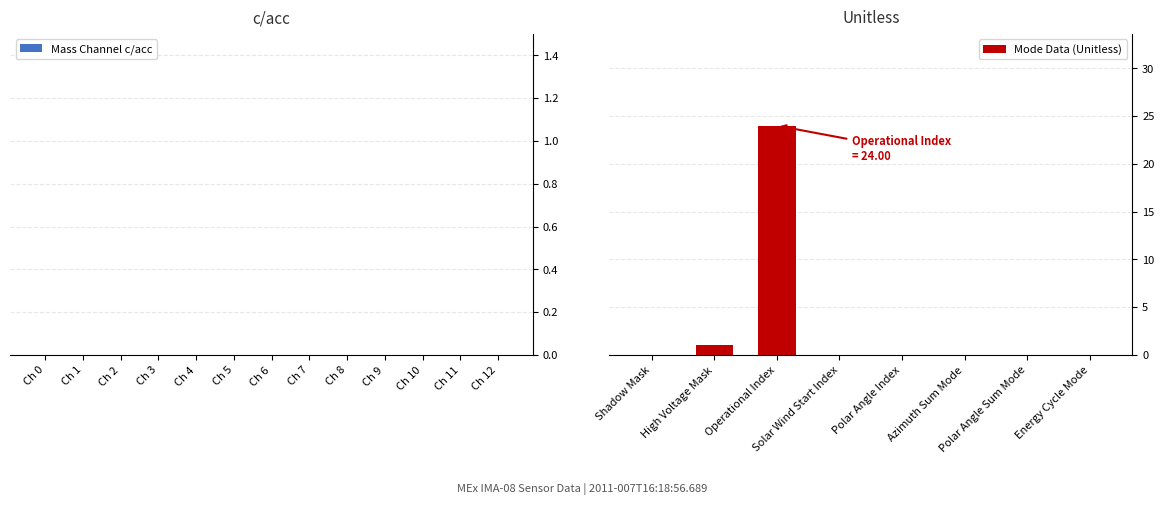

Which category has the highest value across all series?

Operational Index